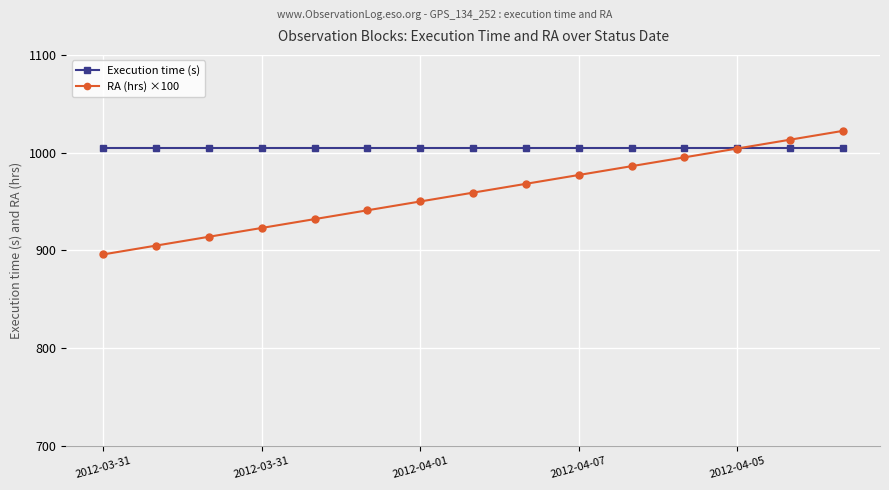

Which series has the largest range (max minus min)?

RA (hrs) ×100